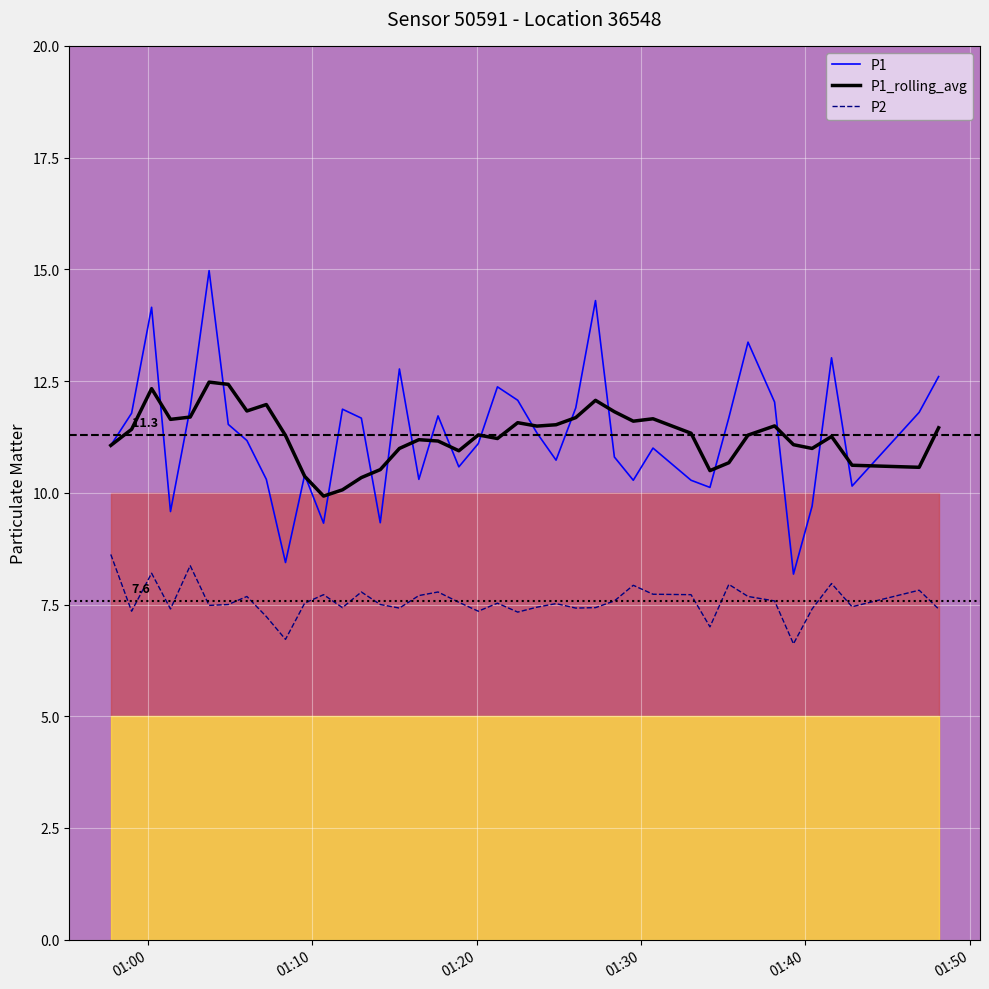

How many data points does each series have?

40